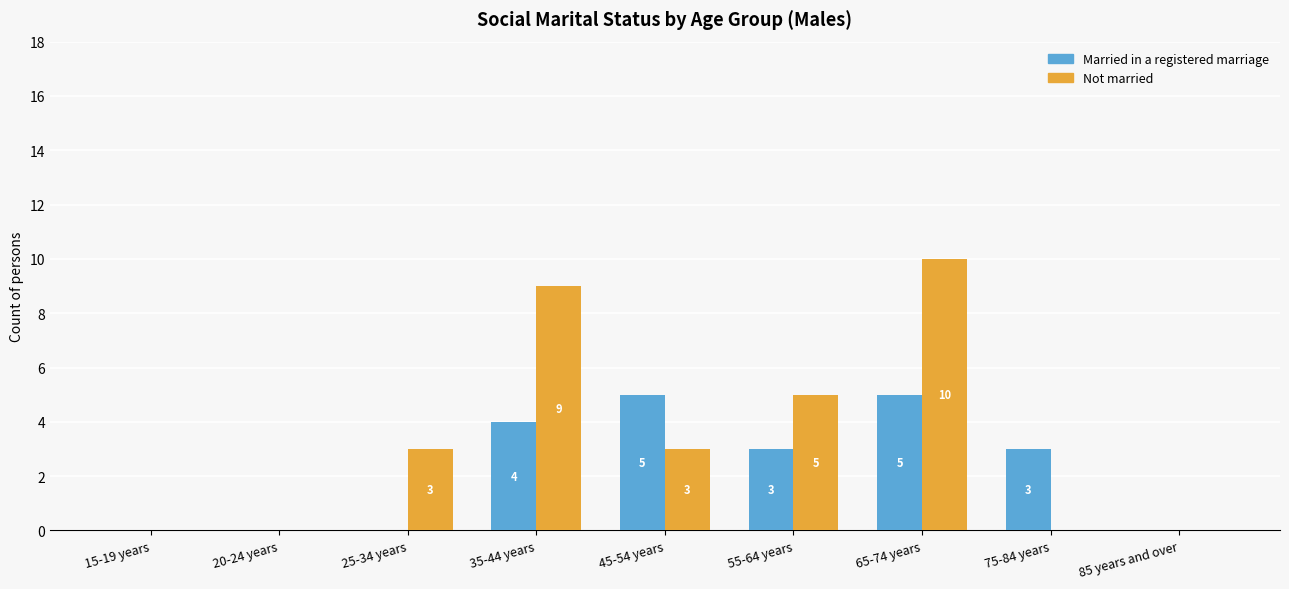

At which category is the sum across all series the highest?

65-74 years